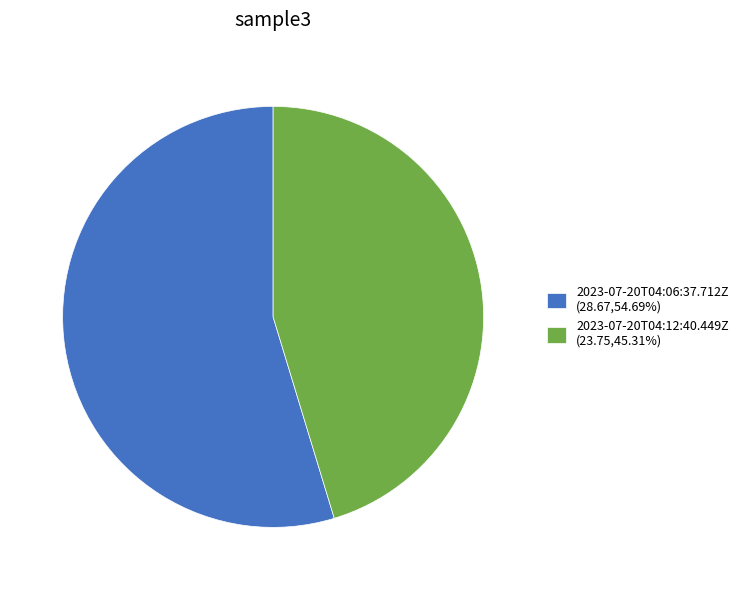

Is the sum of 2023-07-20T04:06:37.712Z (28.67,54.69%) and 2023-07-20T04:12:40.449Z (23.75,45.31%) greater than half?

Yes